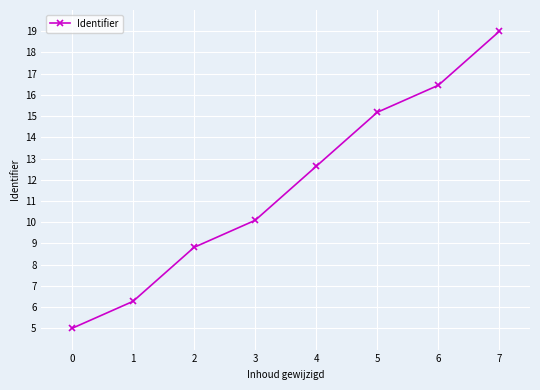

How many values are below 12?

4